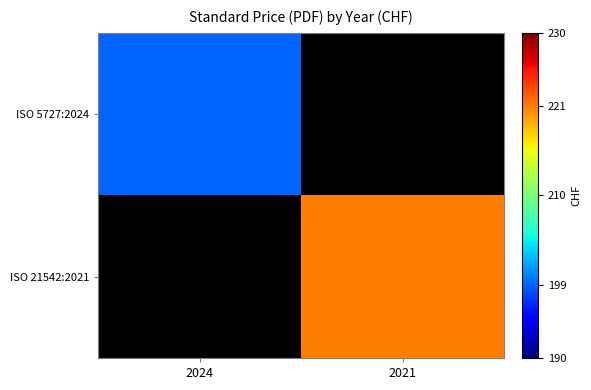

At how many categories does at least one series exceed 201?

1